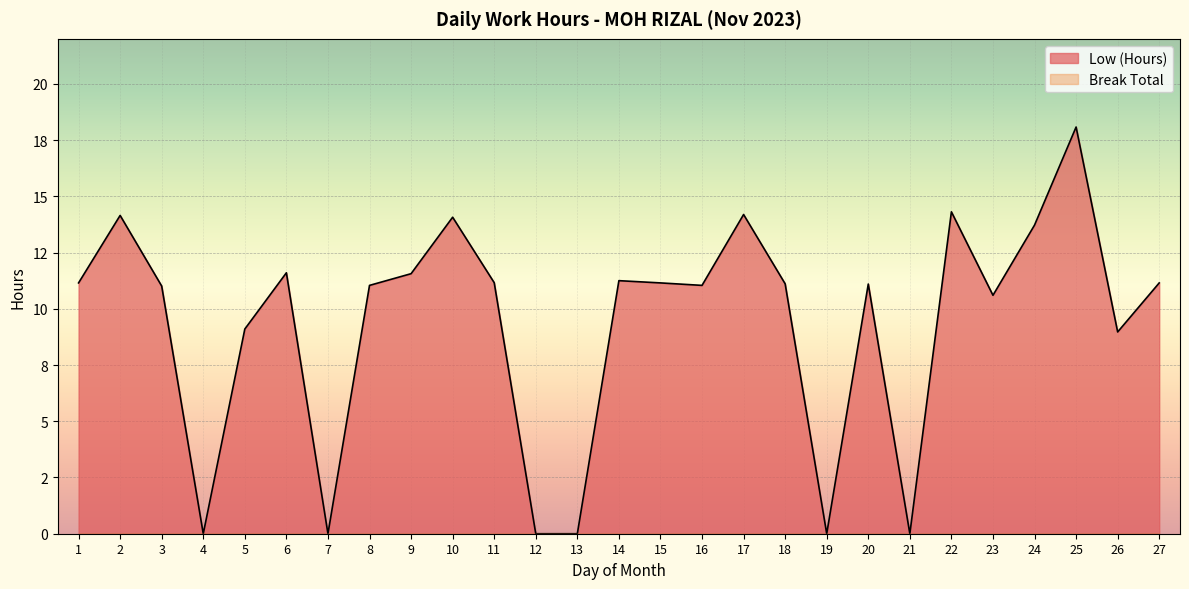

True or false: the data shows 3.5 at 27.

False